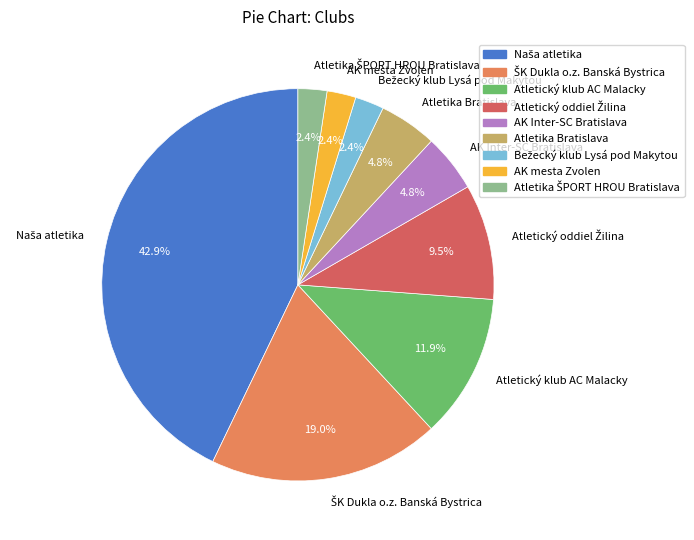

How many segments does this pie chart have?

9